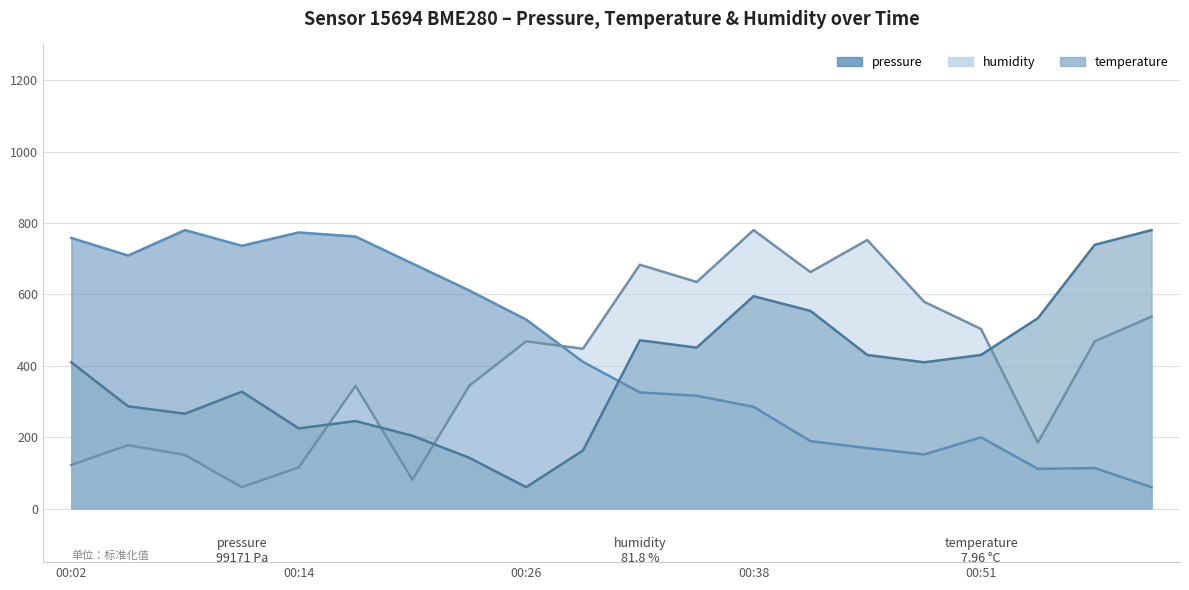

True or false: humidity has more than 2 points higher than both neighbors.

True